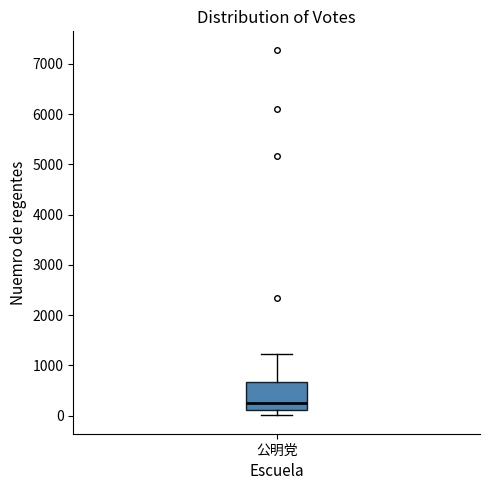

Transcribe this box plot: give where the median line is, the range the box spans, and where the two whiskers end, as read against the y-axis. The values are not printed on the chart, so give them approximately, as read against the axis.

median 300, box 100 to 700, whiskers 0 to 1200